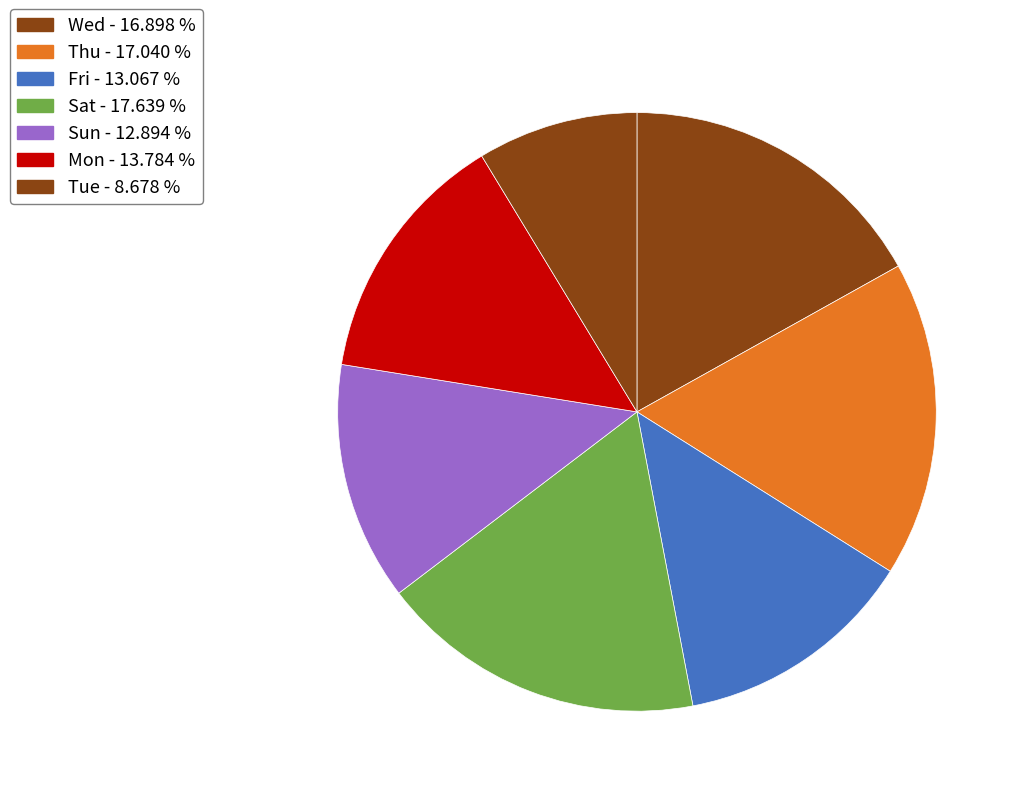

Does any single category account for the majority?

No